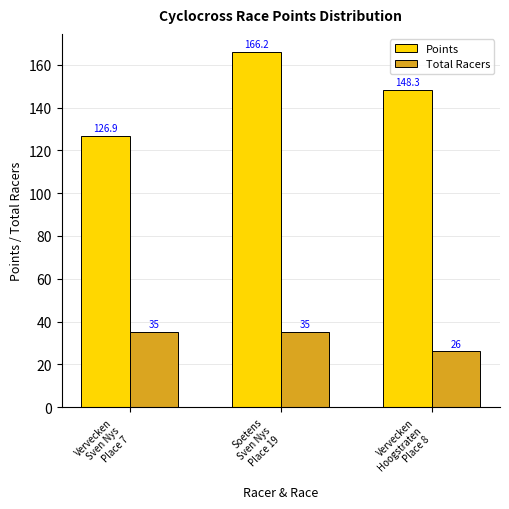

At how many categories does at least one series exceed 154?

1